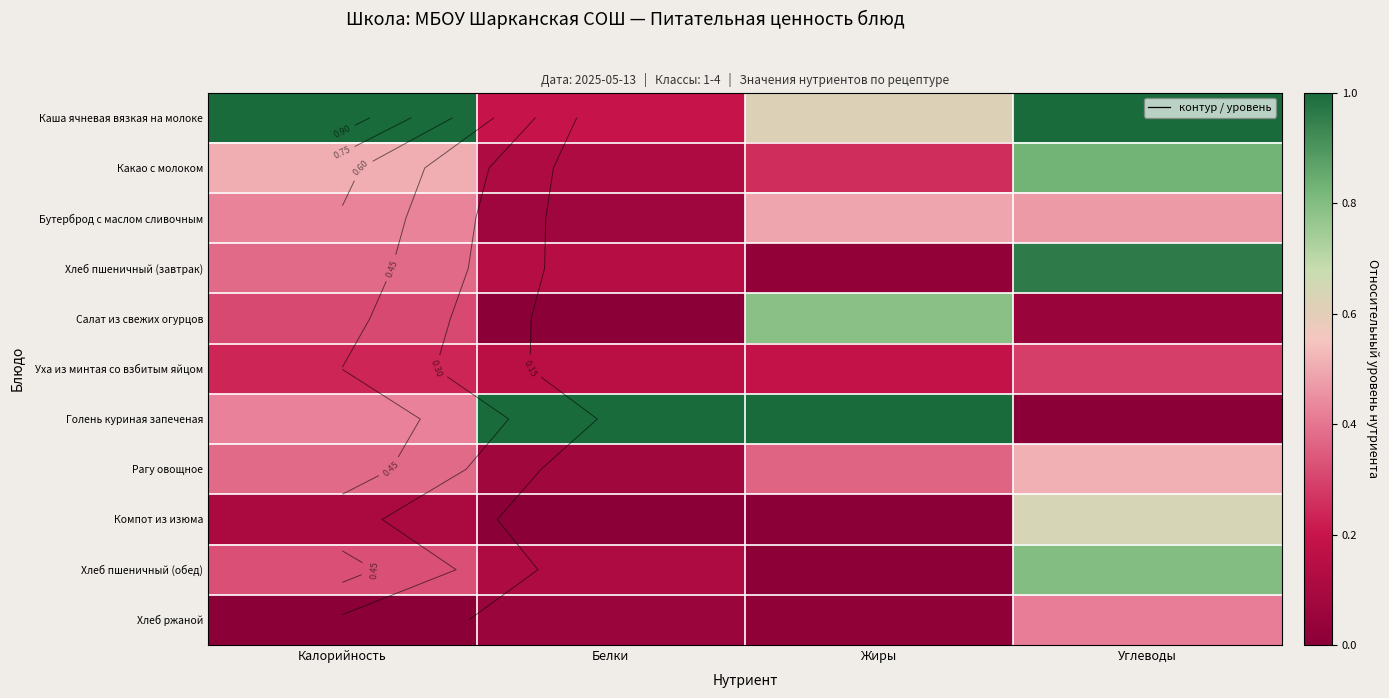

Is the value of Компот из изюма at Белки greater than the value of Хлеб пшеничный (завтрак) at Углеводы?

No